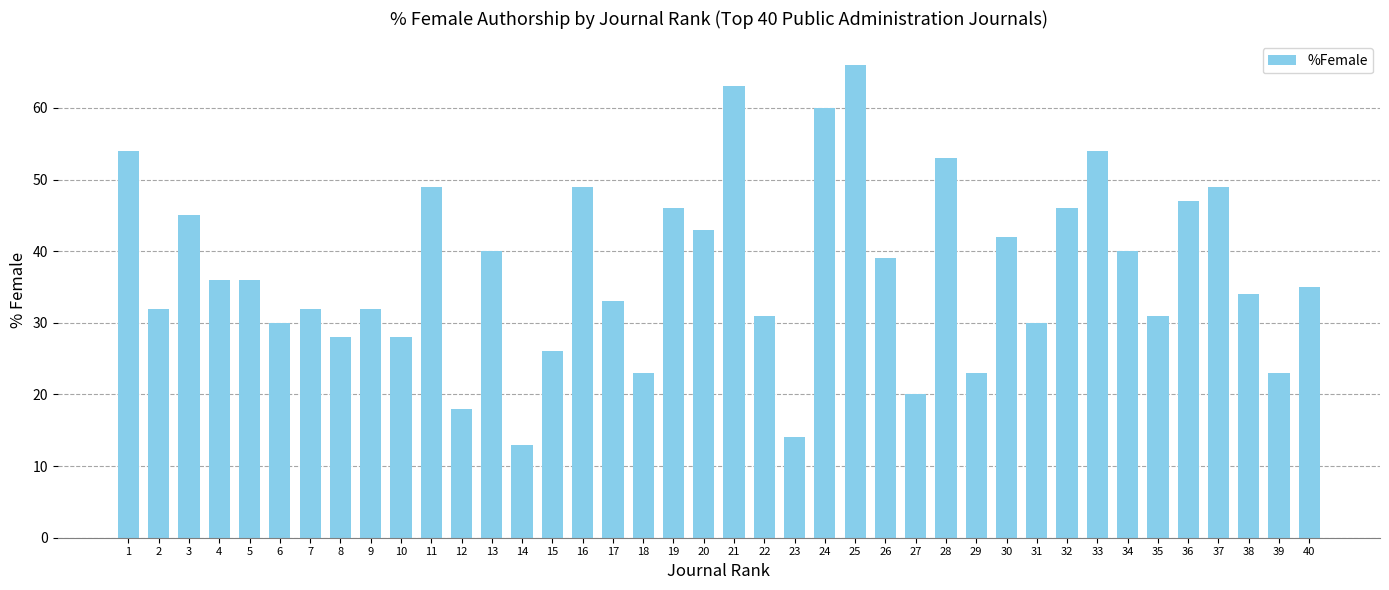

What is the change in value from 6 to 39?

-7